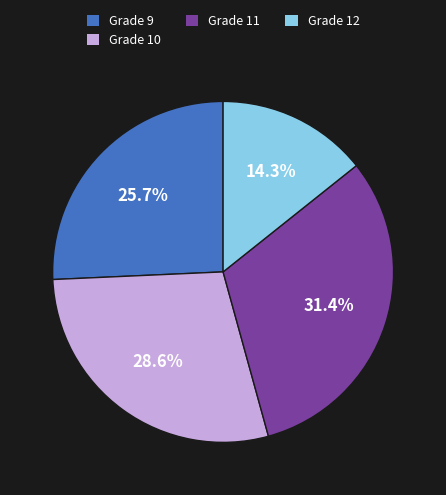

To the nearest percent, what is the average slice percentage?

25%